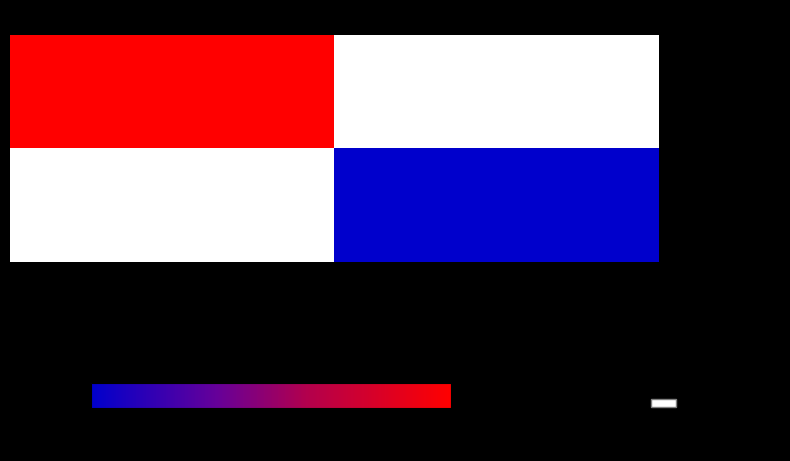

Count the number of data series in this chart.

2